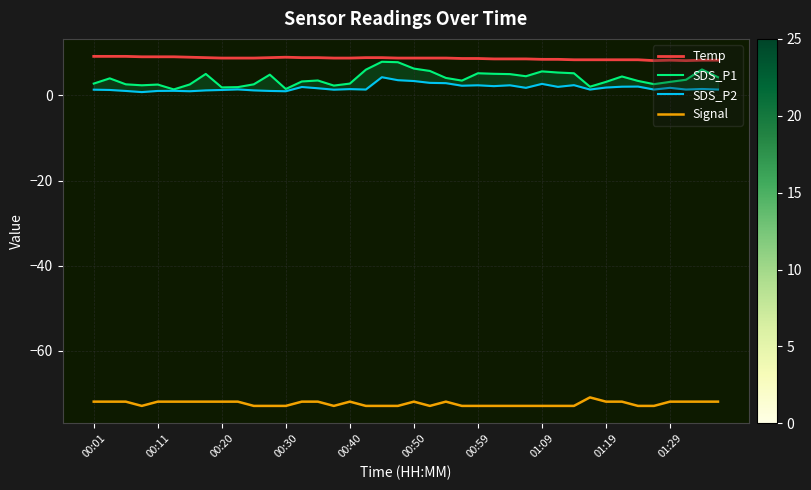

What is the minimum value shown in the chart?

-73.0